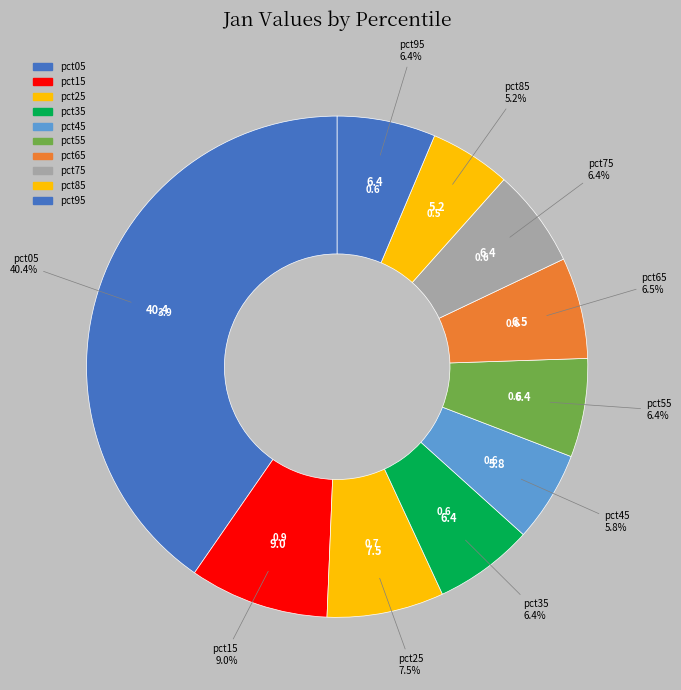

Is there a majority slice in this chart?

No